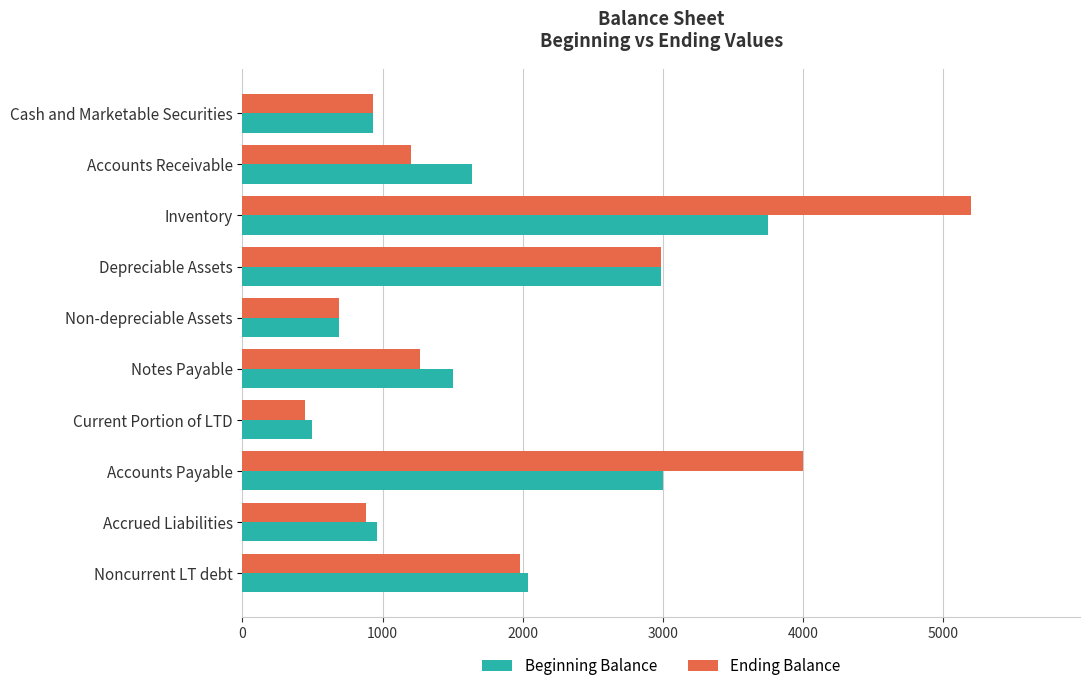

What is the minimum value shown in the chart?

450